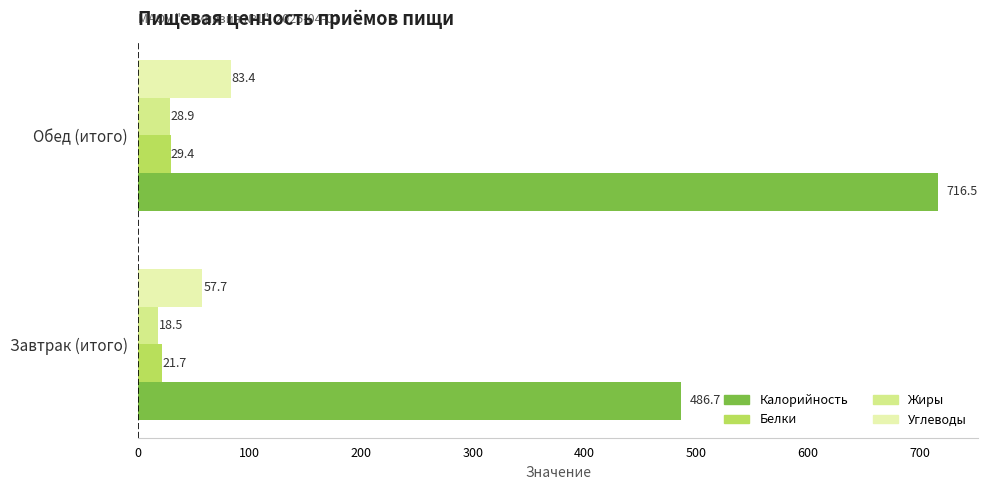

Rank the series by their maximum value, from highest to lowest.

Калорийность, Углеводы, Белки, Жиры